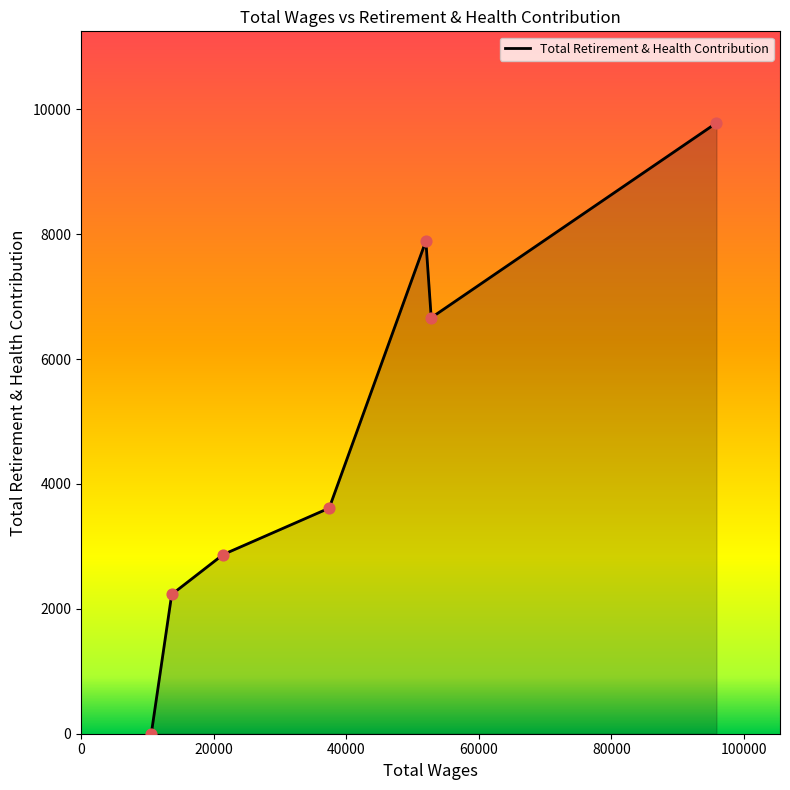

What is the difference between the maximum and minimum values?

9783